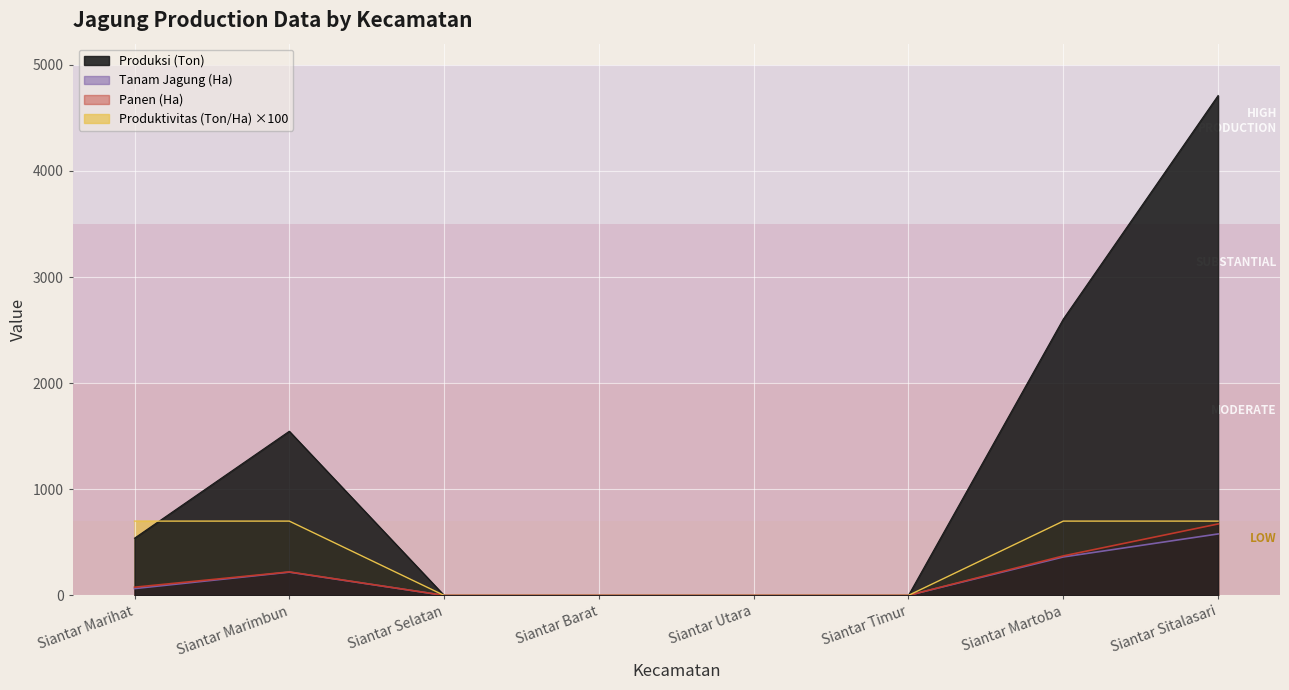

Rank the categories by Produktivitas (Ton/Ha) value from lowest to highest.

Siantar Selatan, Siantar Barat, Siantar Utara, Siantar Timur, Siantar Marihat, Siantar Marimbun, Siantar Martoba, Siantar Sitalasari